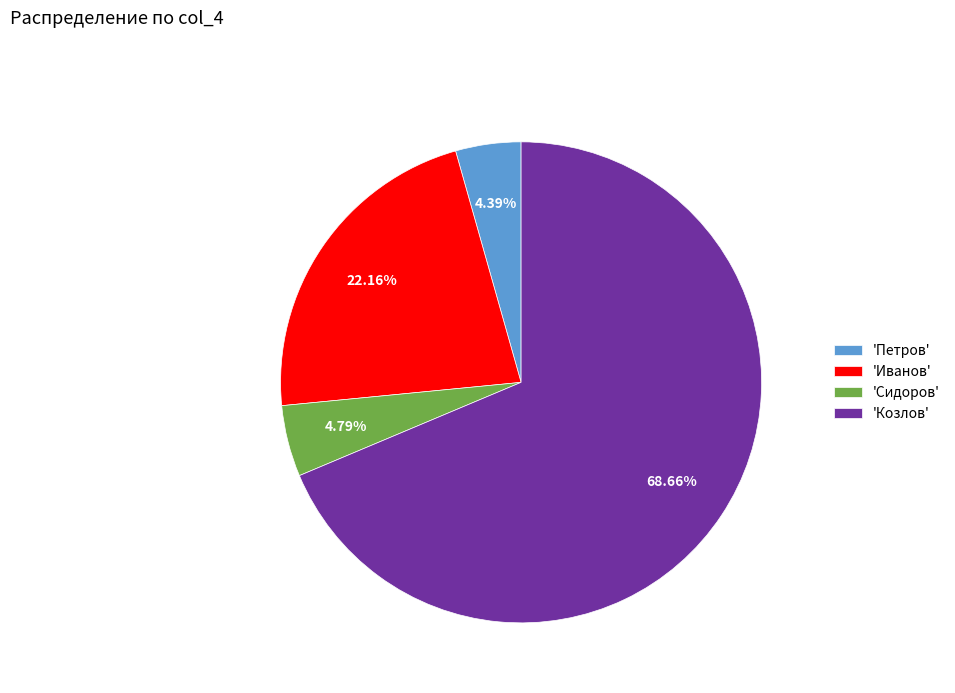

Is there a majority slice in this chart?

Yes